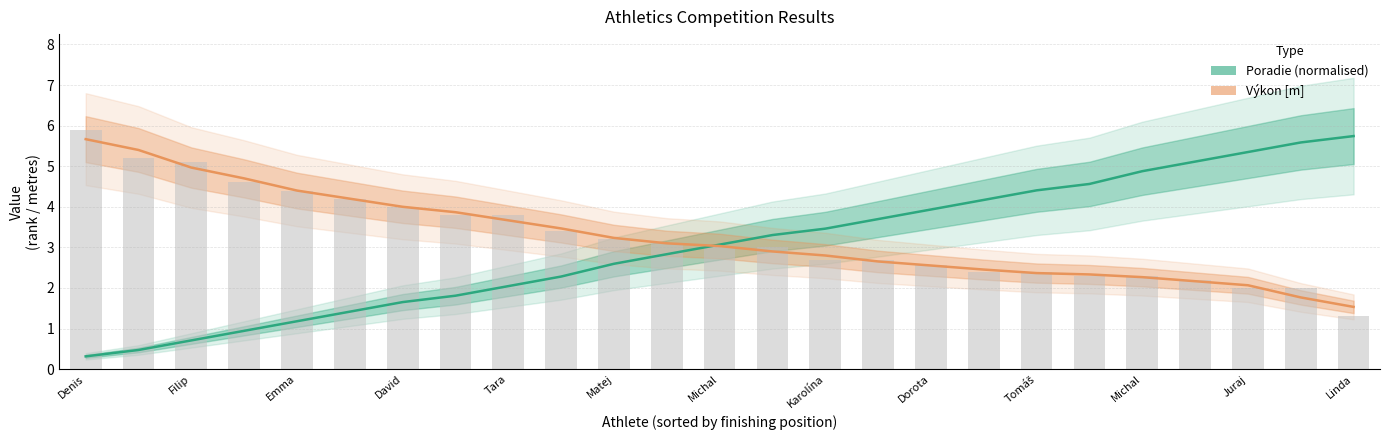

How many data points in Poradie are less than 3?

12